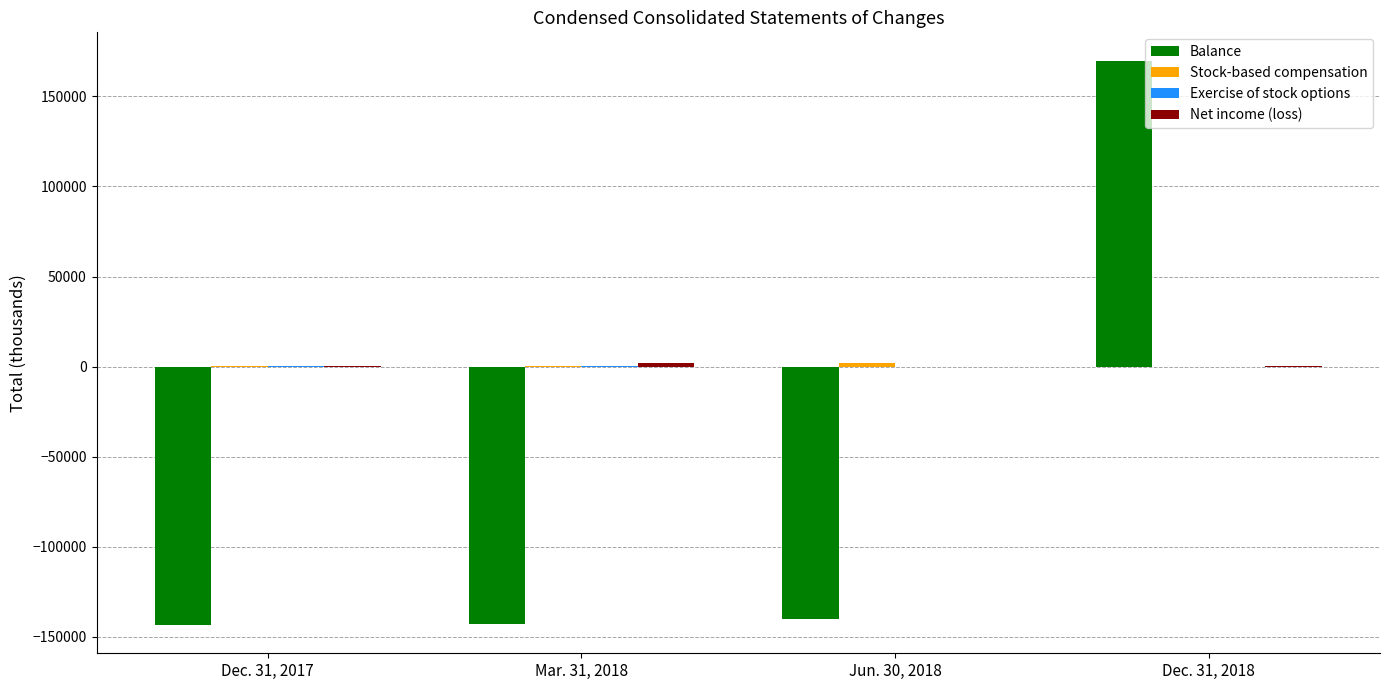

At which category is the sum across all series the highest?

Dec. 31, 2018